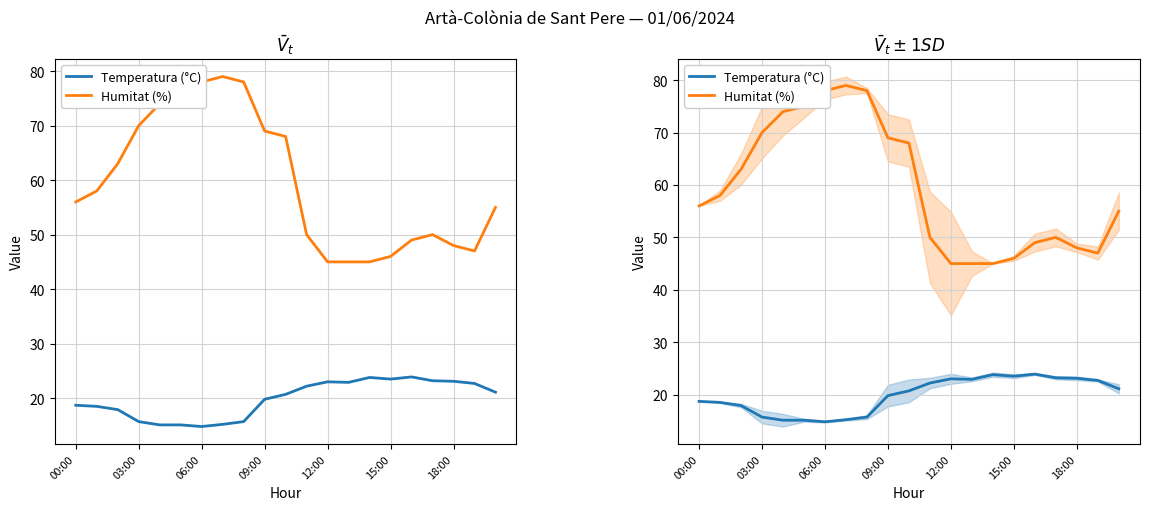

What is the average value of the Temperatura (°C) series?

19.8